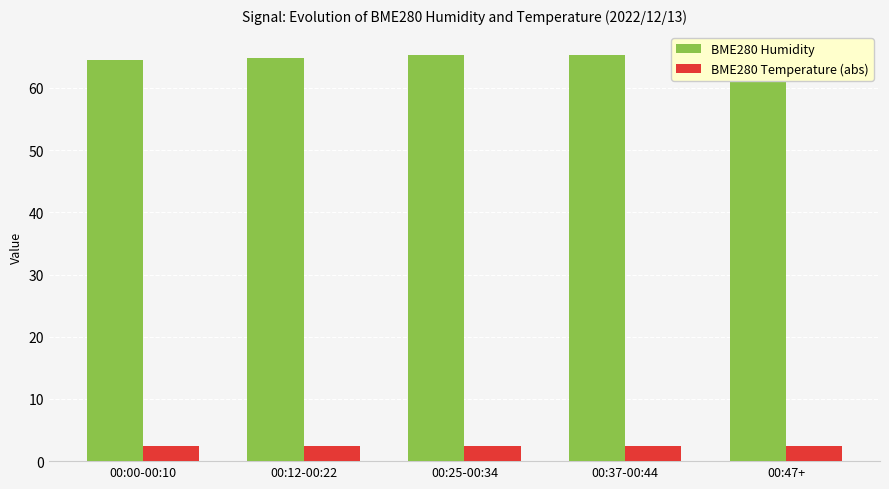

The BME280 Humidity series shows 65.3 at 00:25-00:34. True or false?

True